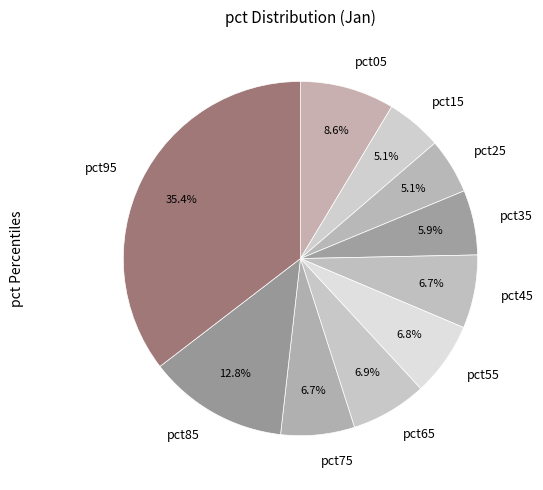

Count the number of slices in the pie.

10